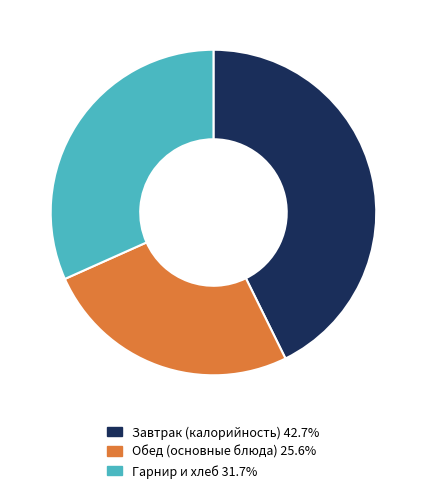

Is there any slice that represents more than half of the pie?

No